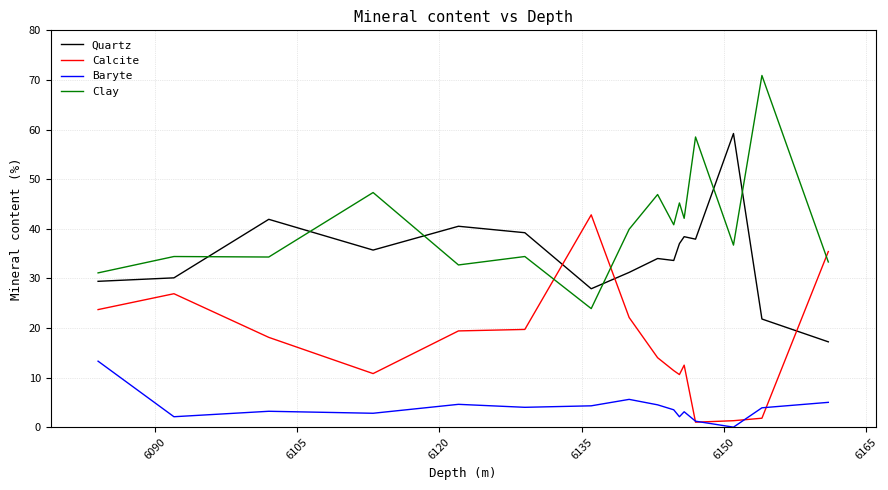

Which series has the largest total across all categories?

Clay